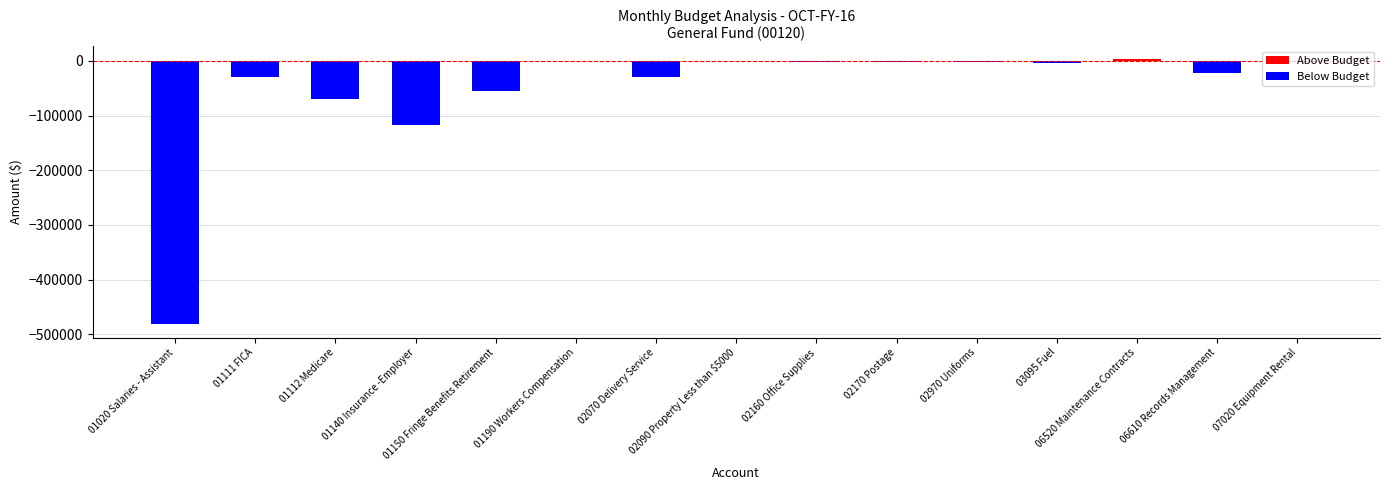

What is the sum of all values?

-814660.4